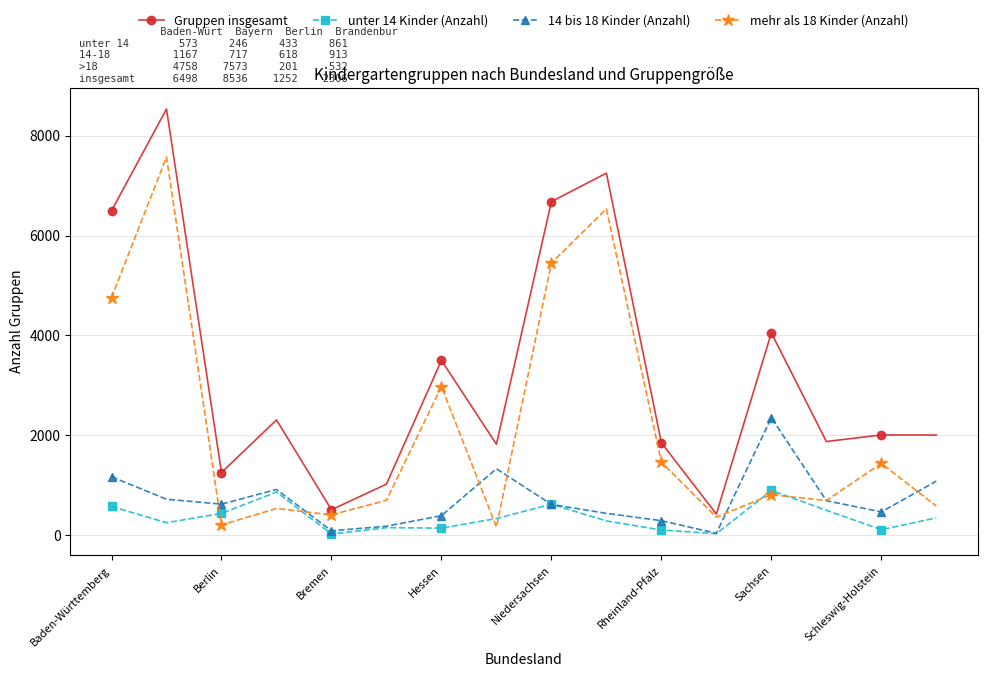

What are all the series names shown in the legend?

Gruppen insgesamt, unter 14 Kinder (Anzahl), 14 bis 18 Kinder (Anzahl), mehr als 18 Kinder (Anzahl)